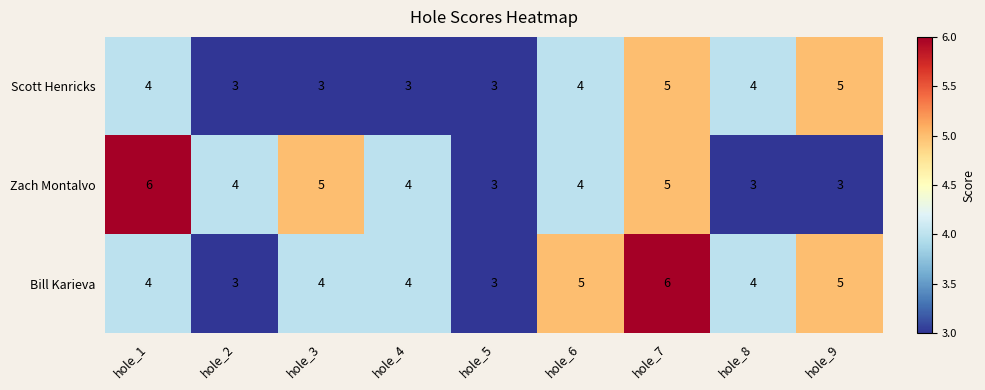

At which category is the sum across all series the highest?

hole_7